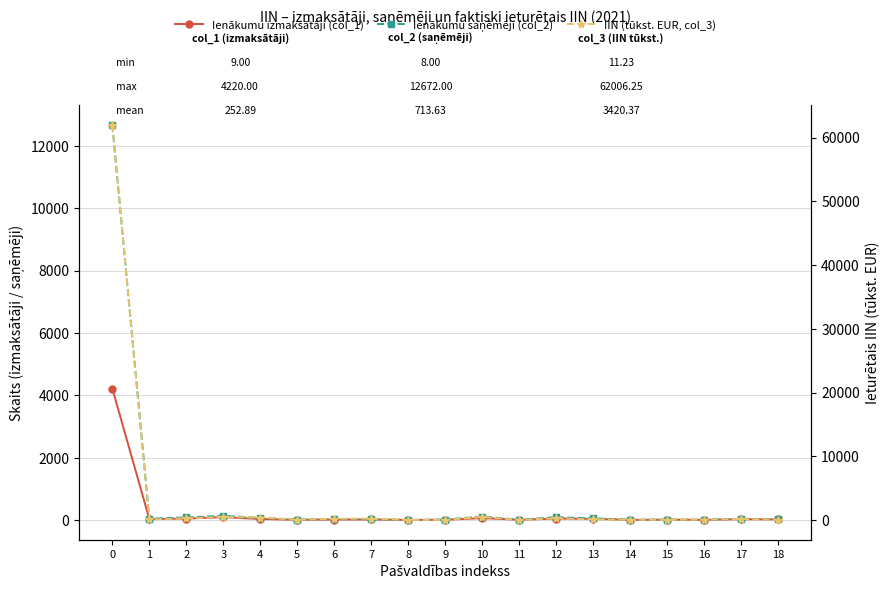

Reading left to right, extract all data points from this chart.

Ienākumu izmaksātāji (col_1): 0=4220.0	1=40.0	2=51.0	3=98.0	4=39.0	5=13.0	6=22.0	7=24.0	8=9.0	9=14.0	10=67.0	11=14.0	12=52.0	13=45.0	14=10.0	15=17.0	16=12.0	17=33.0	18=25.0
Ienākumu saņēmēji (col_2): 0=12672.0	1=47.0	2=88.0	3=141.0	4=74.0	5=20.0	6=34.0	7=38.0	8=8.0	9=21.0	10=118.0	11=16.0	12=95.0	13=58.0	14=15.0	15=20.0	16=14.0	17=44.0	18=36.0
IIN (tūkst. EUR, col_3): 0=62006.2	1=96.0	2=260.2	3=477.2	4=394.9	5=41.7	6=194.5	7=220.4	8=11.2	9=21.1	10=482.7	11=20.6	12=281.3	13=104.3	14=38.8	15=39.4	16=59.4	17=166.8	18=70.1